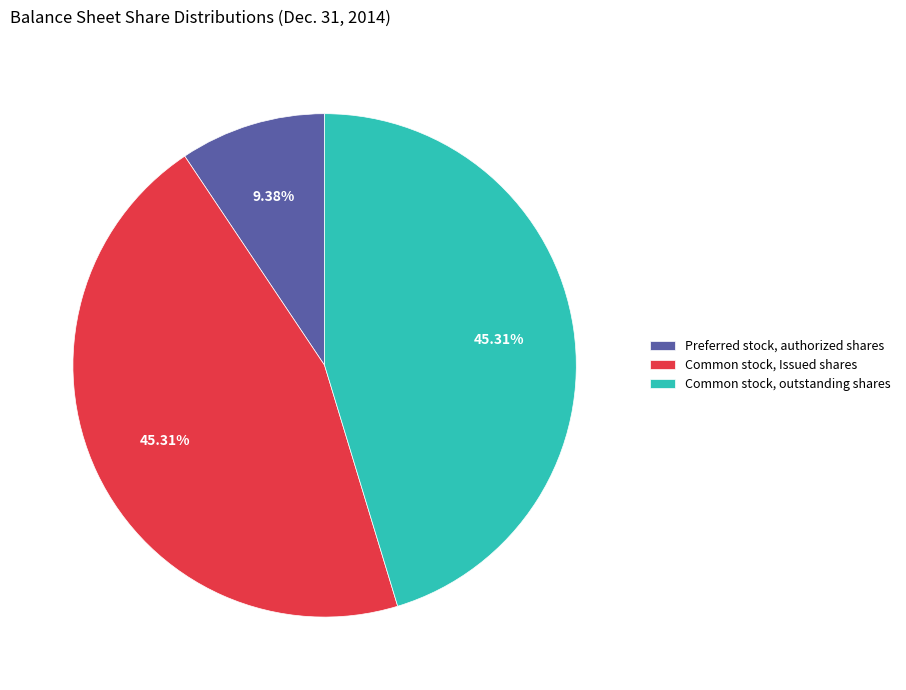

True or false: Common stock, Issued shares accounts for 45% of the total.

True